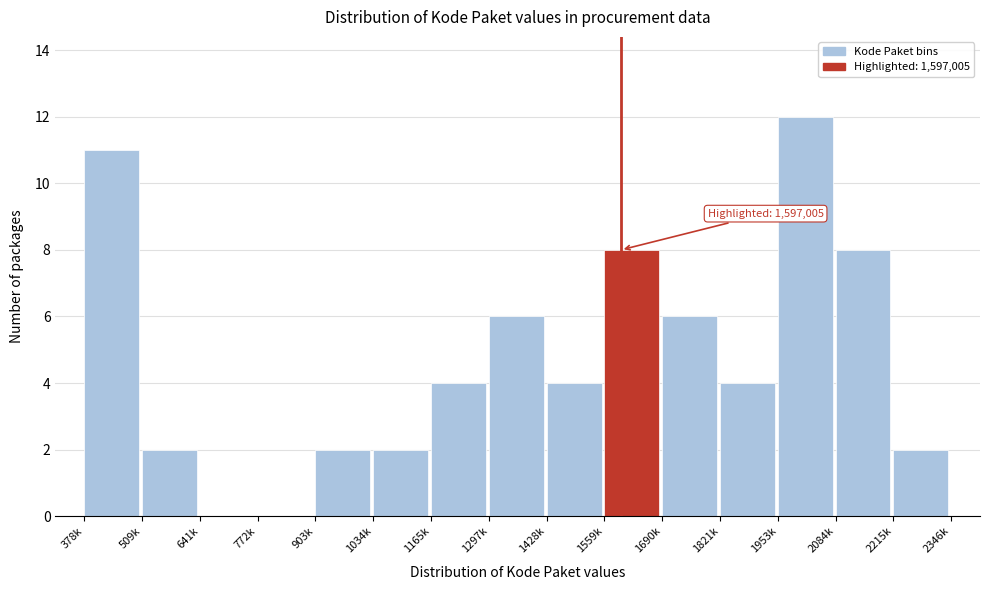

Reading left to right, list all the values displayed in this chart.

378k=11	509k=2	641k=0	772k=0	903k=2	1034k=2	1165k=4	1297k=6	1428k=4	1559k=8	1690k=6	1821k=4	1953k=12	2084k=8	2215k=2